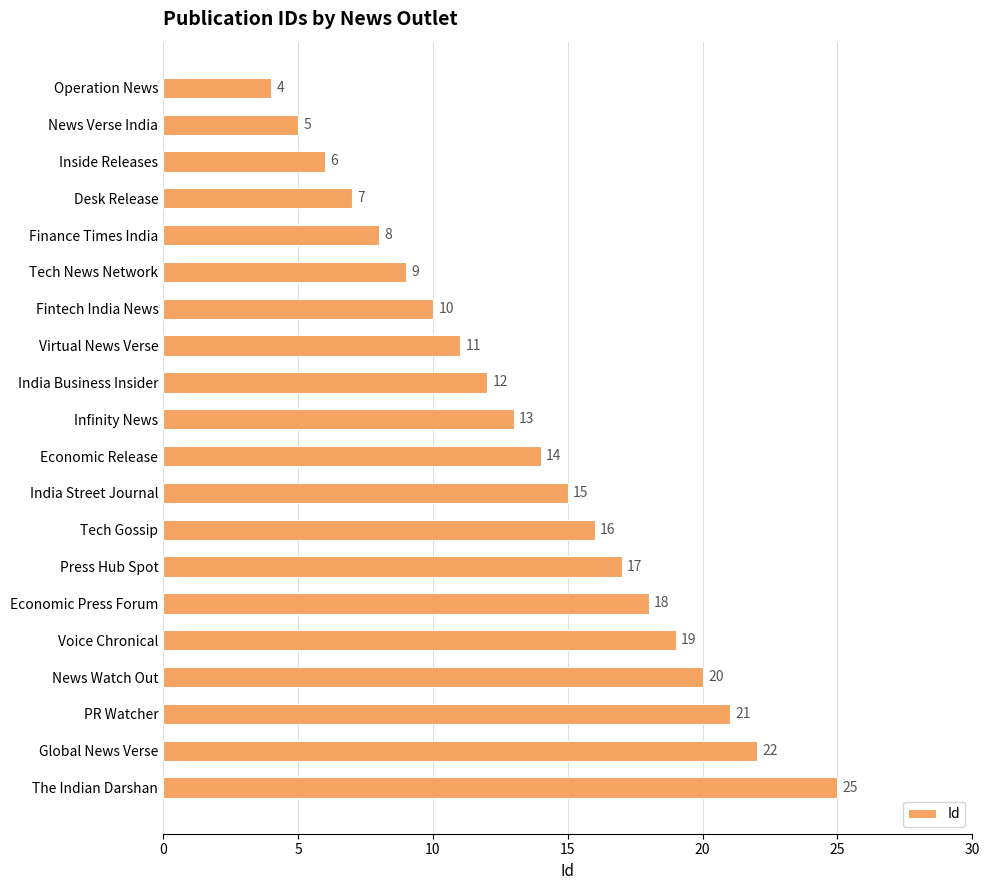

How many bars are there in total?

20